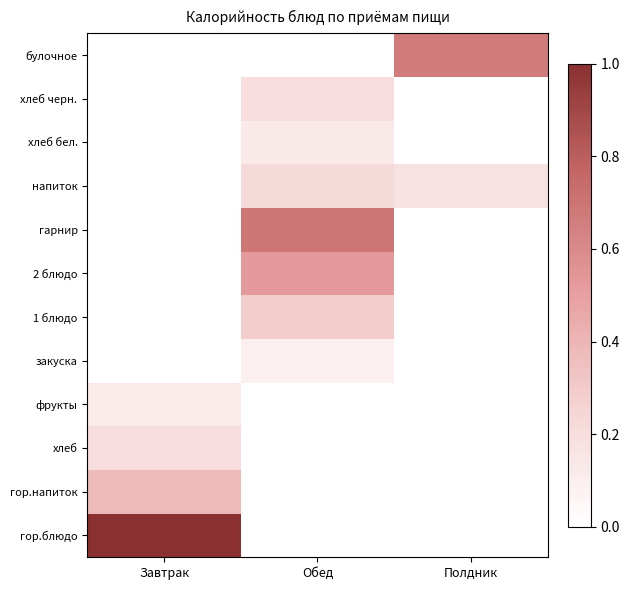

What is the total value across all series at Полдник?

0.8